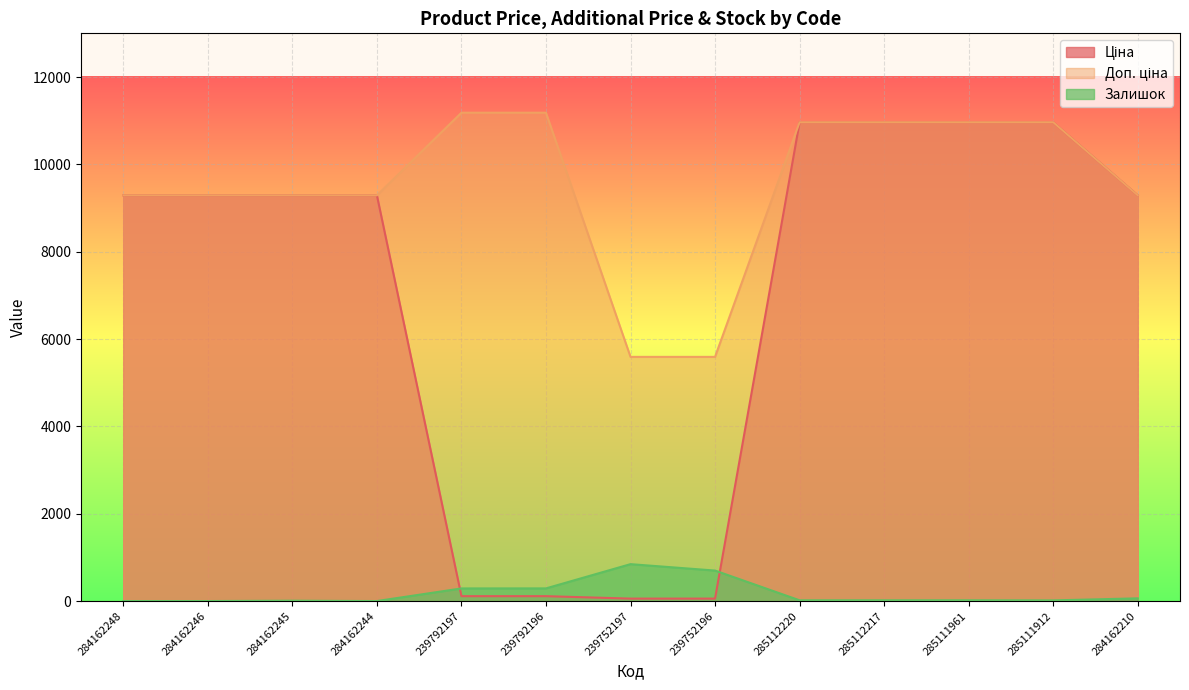

What are all the series names shown in the legend?

Ціна, Доп. ціна, Залишок